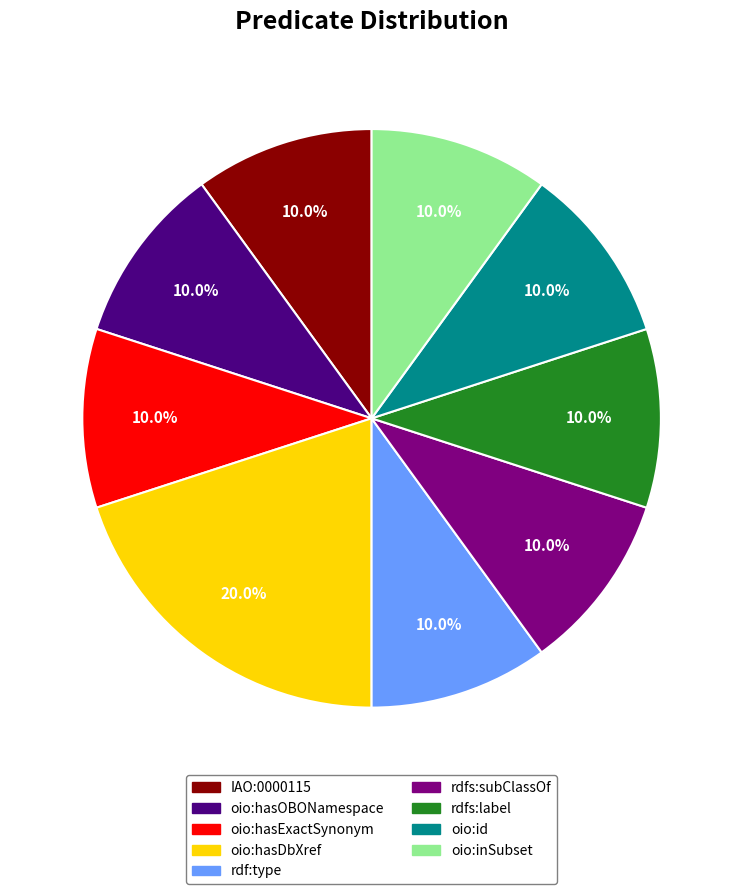

Is there any slice that represents more than half of the pie?

No